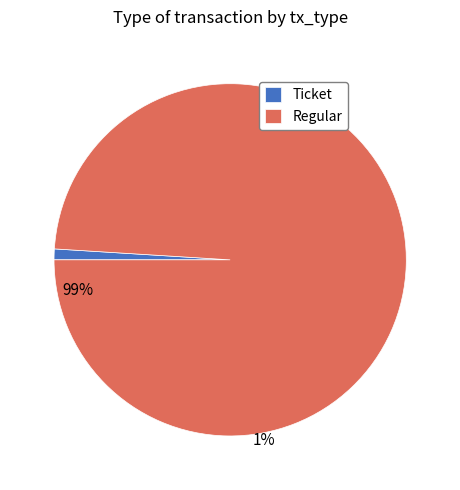

Which category has the smallest portion of the pie?

Ticket